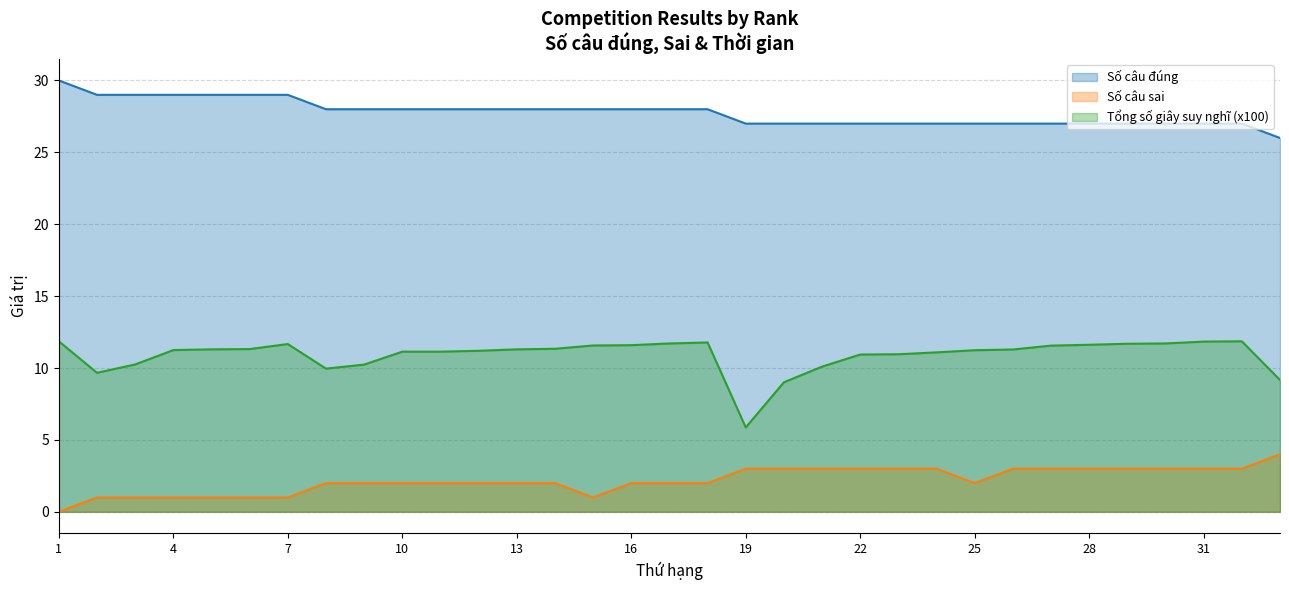

Count the Số câu sai values in the range 2 to 3.

24